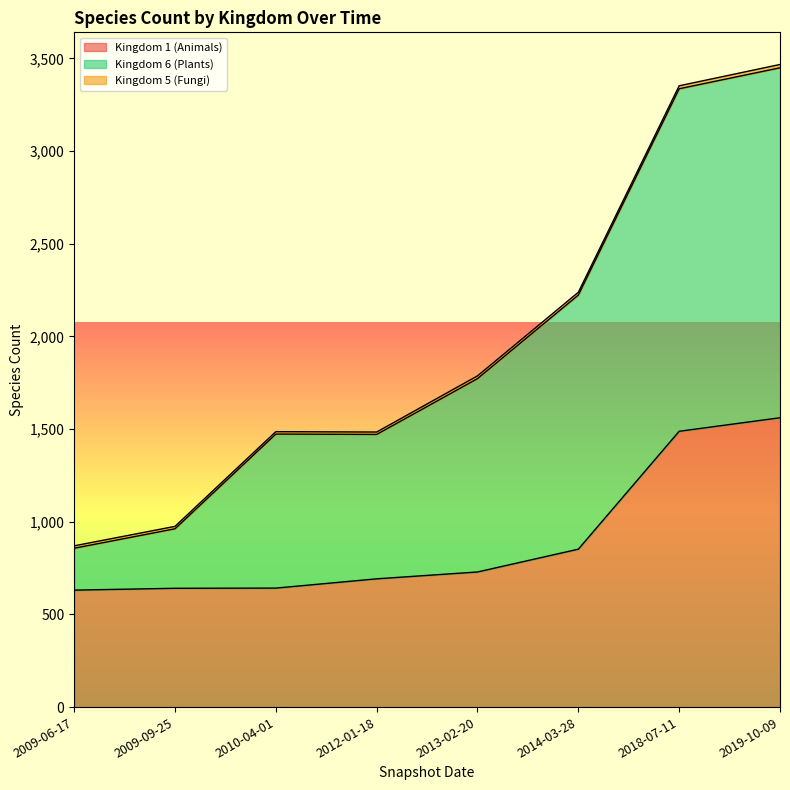

At how many categories does at least one series exceed 2040?

3